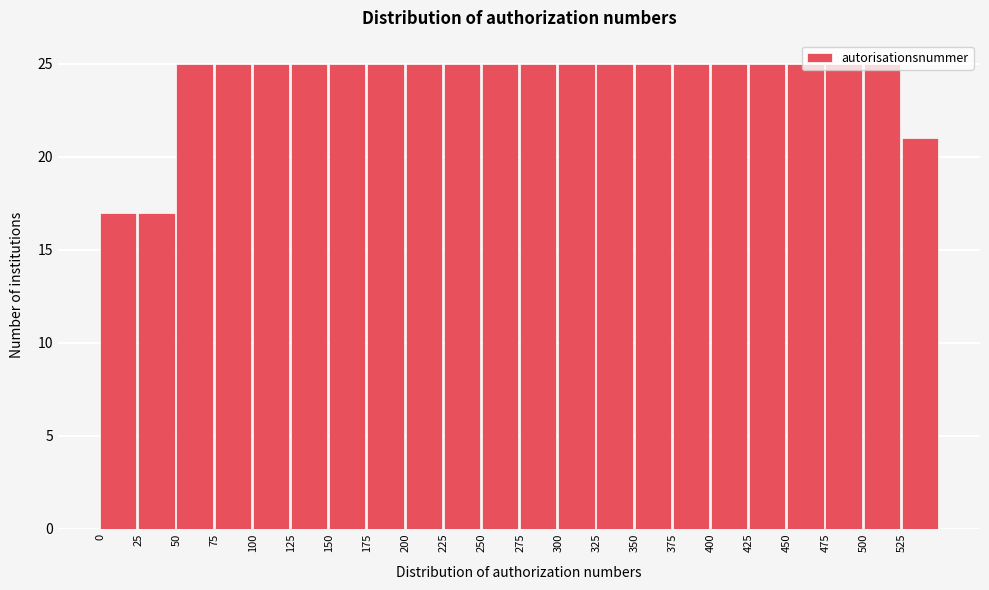

Reading left to right, list every bar in this chart as the range it spans on the x-axis followed by its height. The values are not printed on the chart, so give them approximately, as read against the axis.

0 to 25: 17
25 to 50: 17
50 to 75: 25
75 to 100: 25
100 to 125: 25
125 to 150: 25
150 to 175: 25
175 to 200: 25
200 to 225: 25
225 to 250: 25
250 to 275: 25
275 to 300: 25
300 to 325: 25
325 to 350: 25
350 to 375: 25
375 to 400: 25
400 to 425: 25
425 to 450: 25
450 to 475: 25
475 to 500: 25
500 to 525: 25
525 to 550: 21